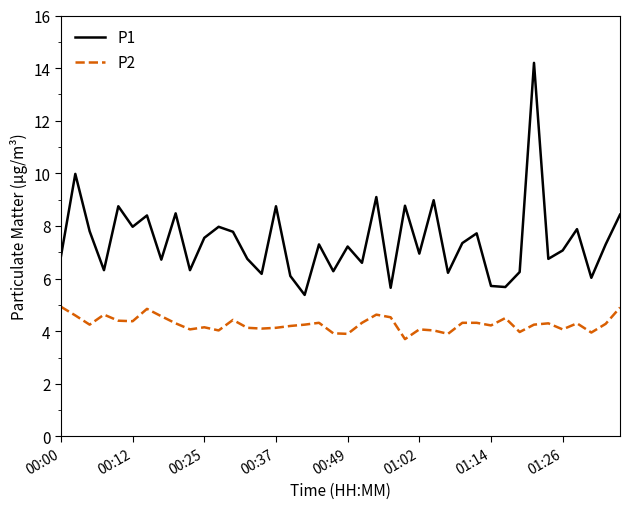

What is the maximum value shown in the chart?

14.2